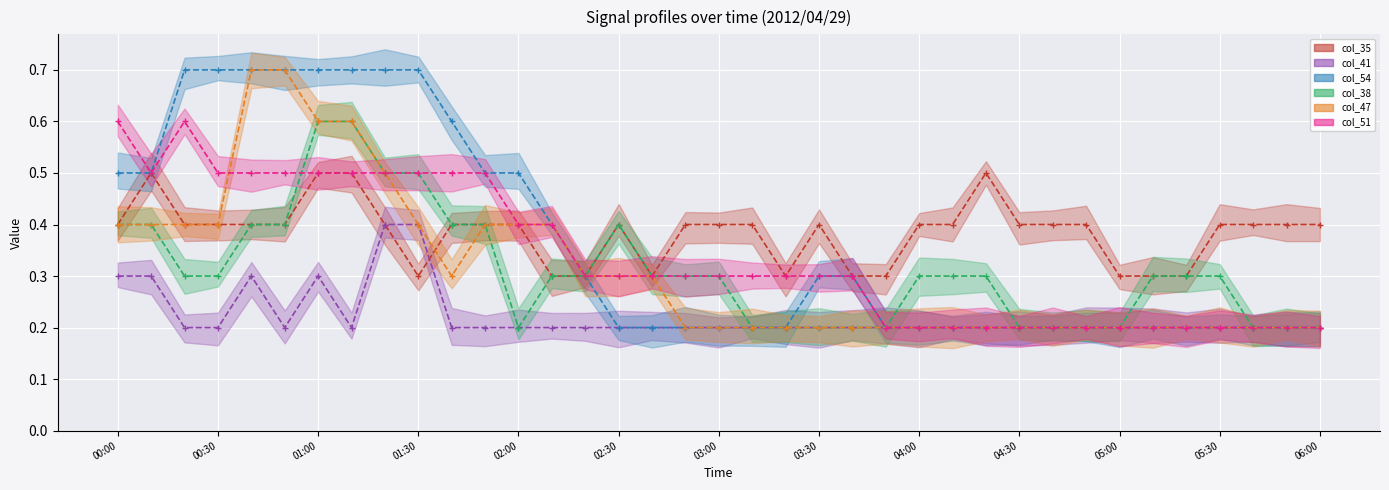

What is the total value across all series at 04:30?

1.4